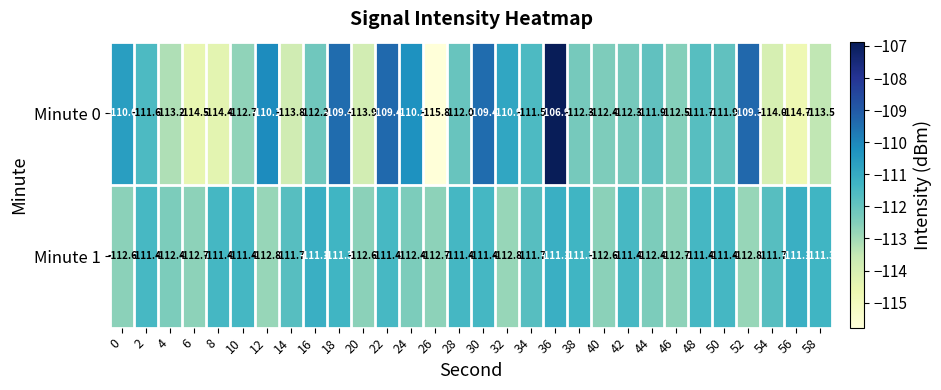

What is the total value across all series at 54?

-225.7